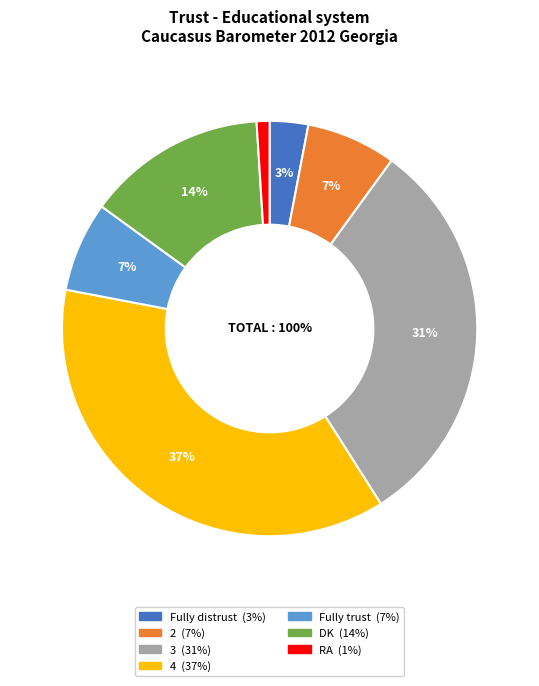

The 4 slice represents 49% of the pie. True or false?

False